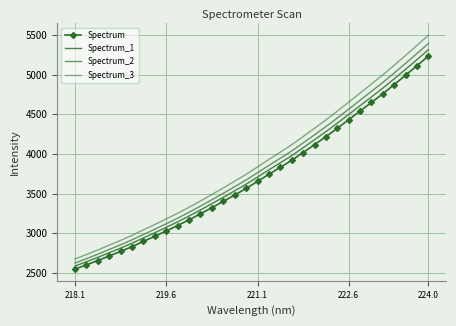

True or false: Spectrum_3 and Spectrum_2 intersect in this chart.

False